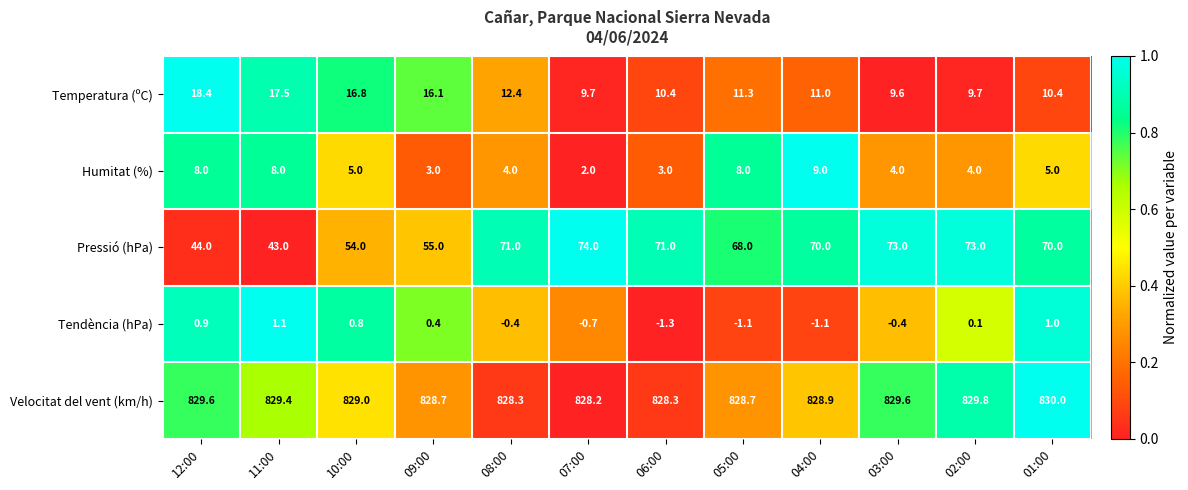

List the series in order of their peak value, highest first.

Velocitat del vent (km/h), Pressió (hPa), Temperatura (ºC), Humitat (%), Tendència (hPa)